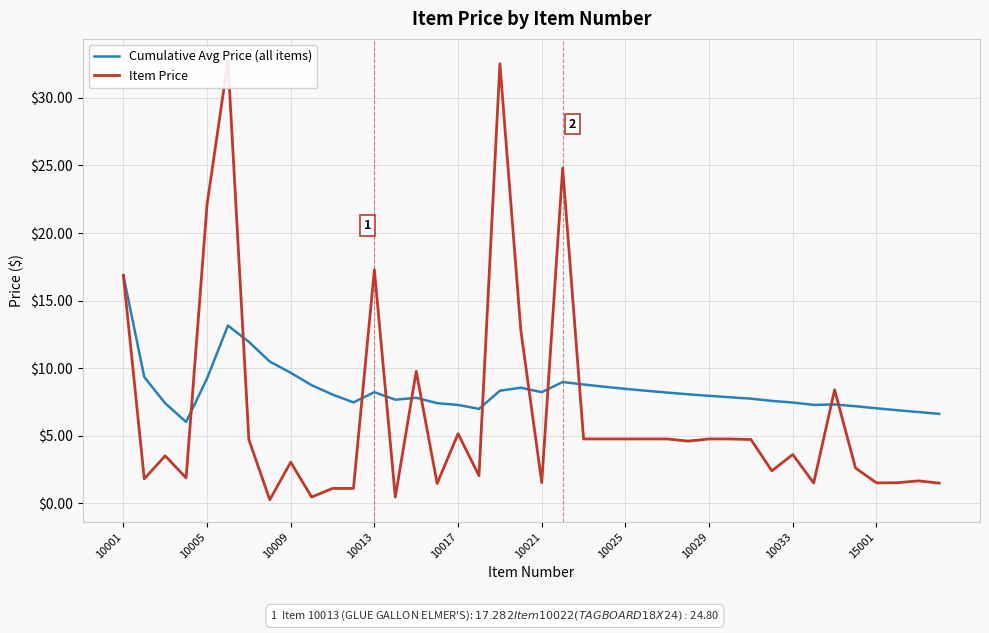

What is the lowest value of the Cumulative Avg Price (all items) series?

6.0